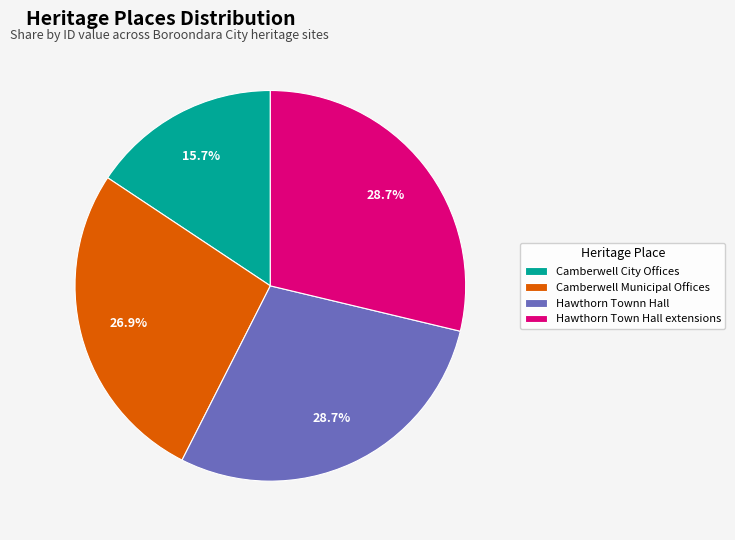

Do Hawthorn Town Hall extensions and Hawthorn Townn Hall together represent more than half of the pie?

Yes